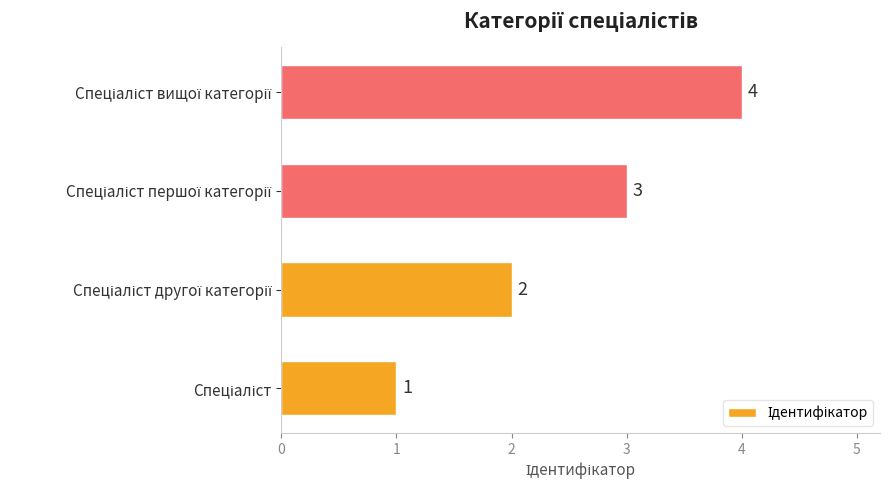

What is the greatest value displayed?

4